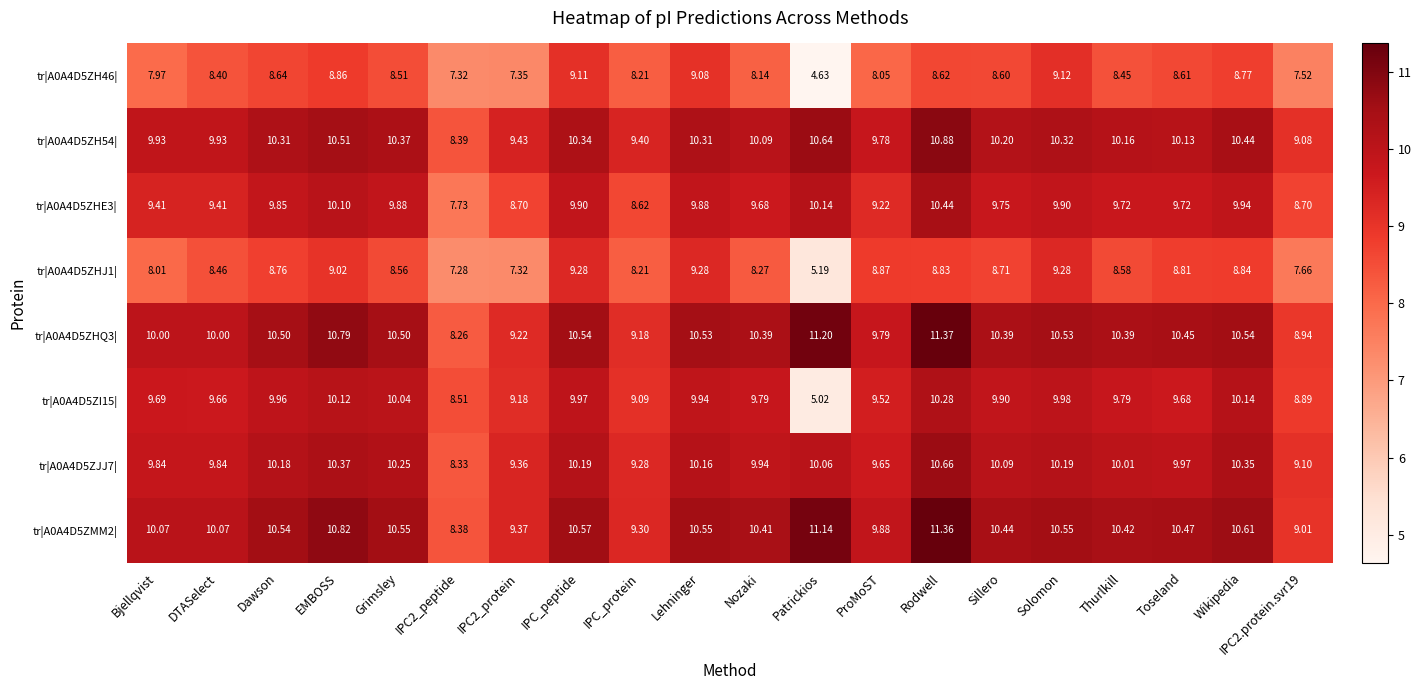

Rank the series at Bjellqvist from lowest to highest value.

tr|A0A4D5ZH46|, tr|A0A4D5ZHJ1|, tr|A0A4D5ZHE3|, tr|A0A4D5ZI15|, tr|A0A4D5ZJJ7|, tr|A0A4D5ZH54|, tr|A0A4D5ZHQ3|, tr|A0A4D5ZMM2|